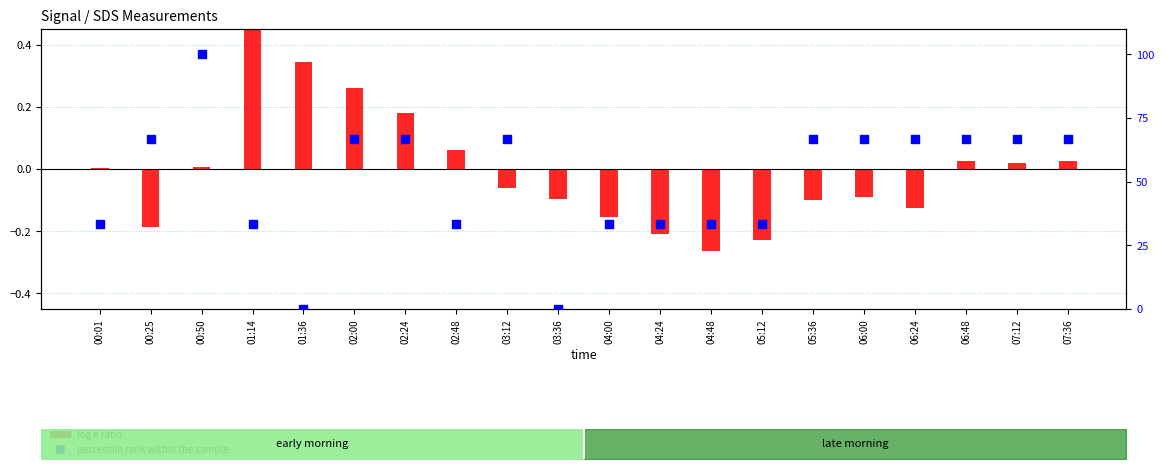

At how many categories does at least one series exceed 94?

1